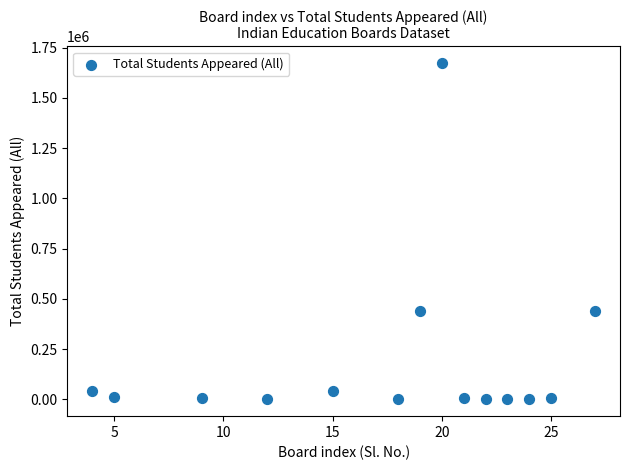

What is the range of X values (max minus min)?

23